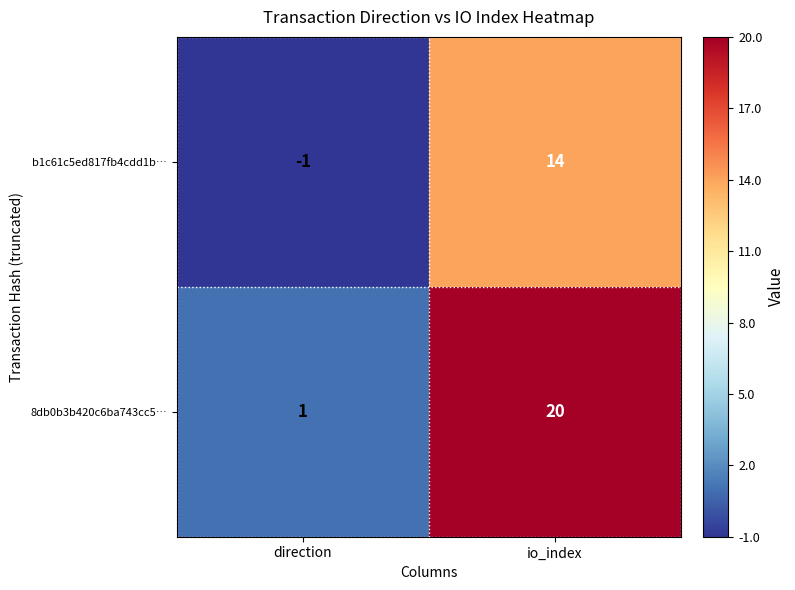

At how many categories does at least one series exceed 0?

2